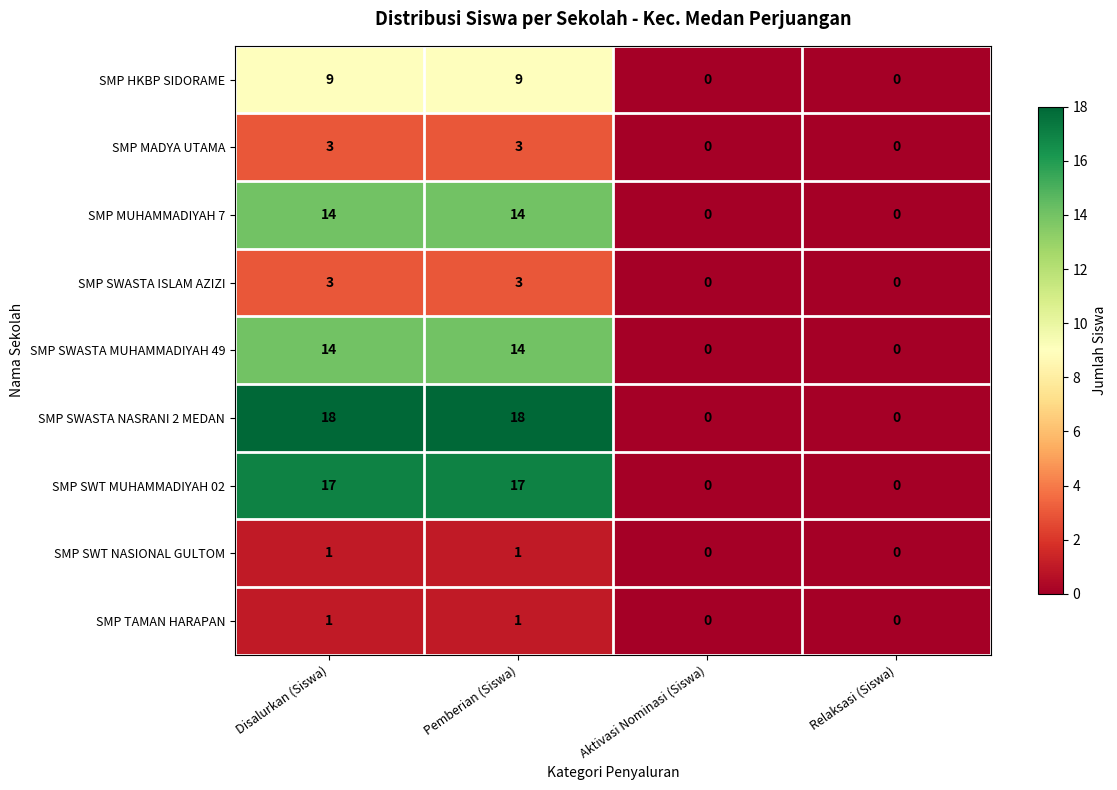

What is the difference between the highest and lowest values at Disalurkan (Siswa)?

17